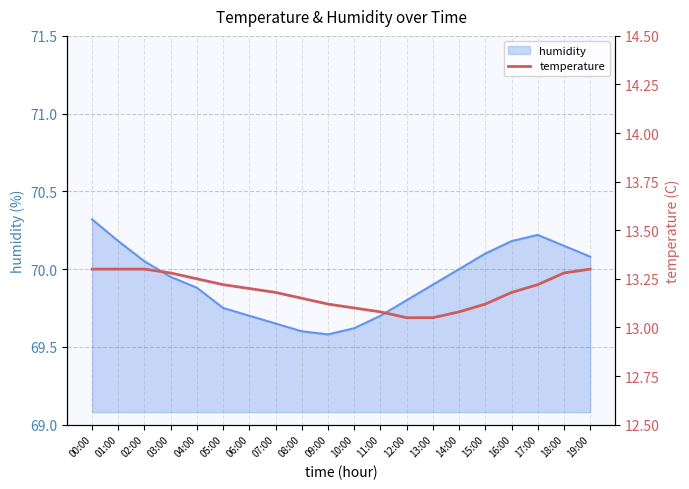

Reading left to right, extract all data points from this chart.

00:00=13.3	01:00=13.3	02:00=13.3	03:00=13.3	04:00=13.2	05:00=13.2	06:00=13.2	07:00=13.2	08:00=13.2	09:00=13.1	10:00=13.1	11:00=13.1	12:00=13.1	13:00=13.1	14:00=13.1	15:00=13.1	16:00=13.2	17:00=13.2	18:00=13.3	19:00=13.3